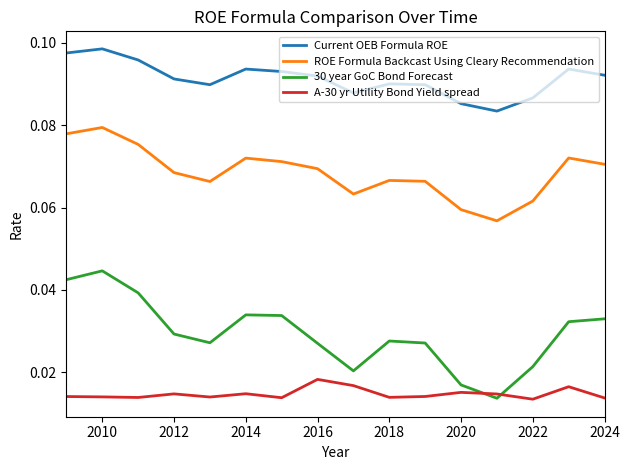

Which series has the largest total across all categories?

Current OEB Formula ROE